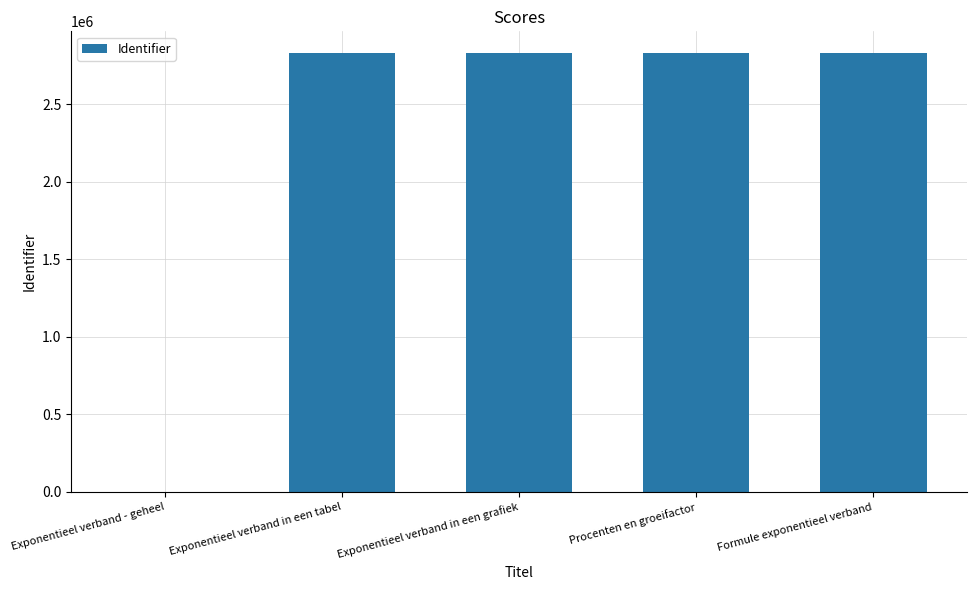

What is the sum of the values at Exponentieel verband in een grafiek and Exponentieel verband - geheel?

2829497